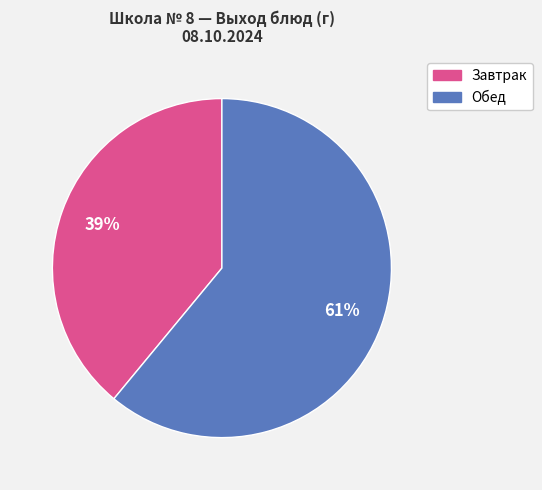

Is there any slice that represents more than half of the pie?

Yes